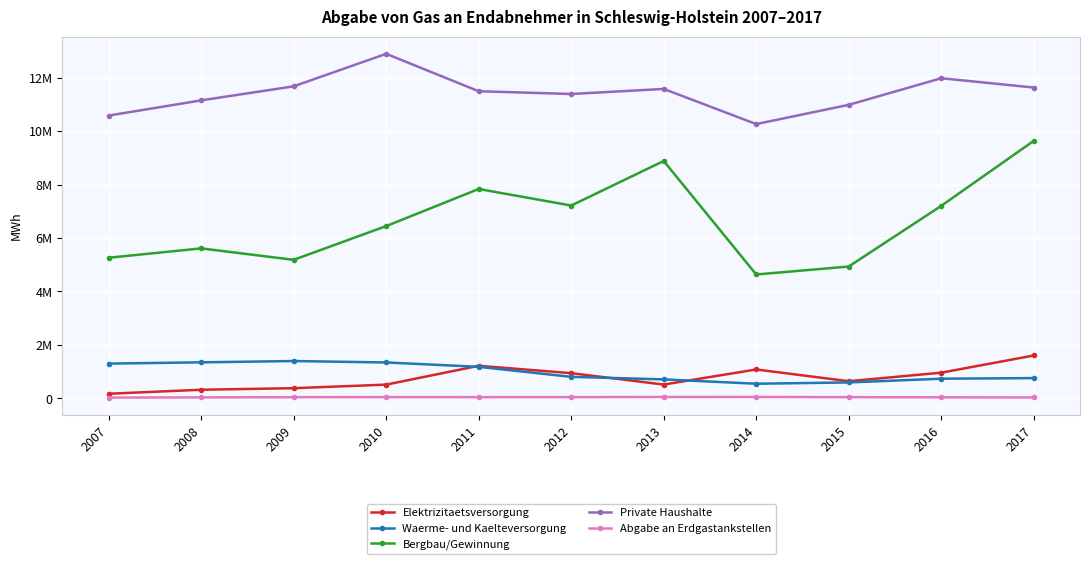

Does the chart have visible grid lines?

Yes